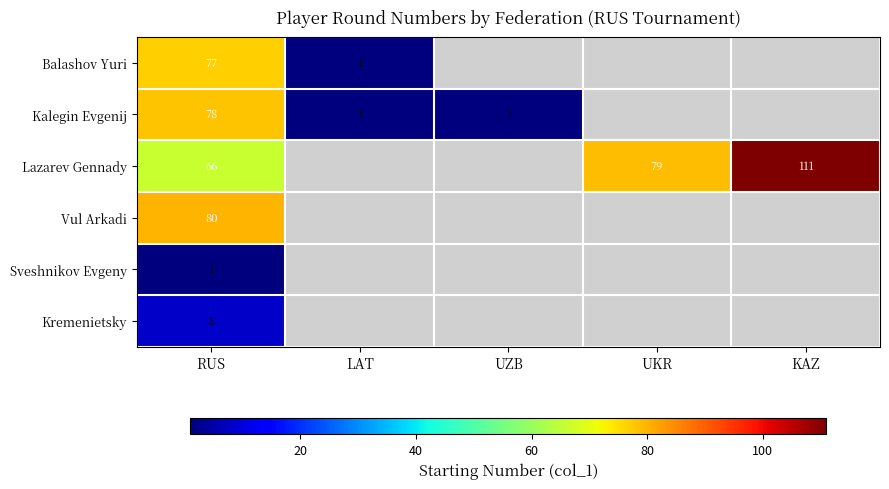

Is it true that Lazarev Gennady equals 66 at RUS?

True